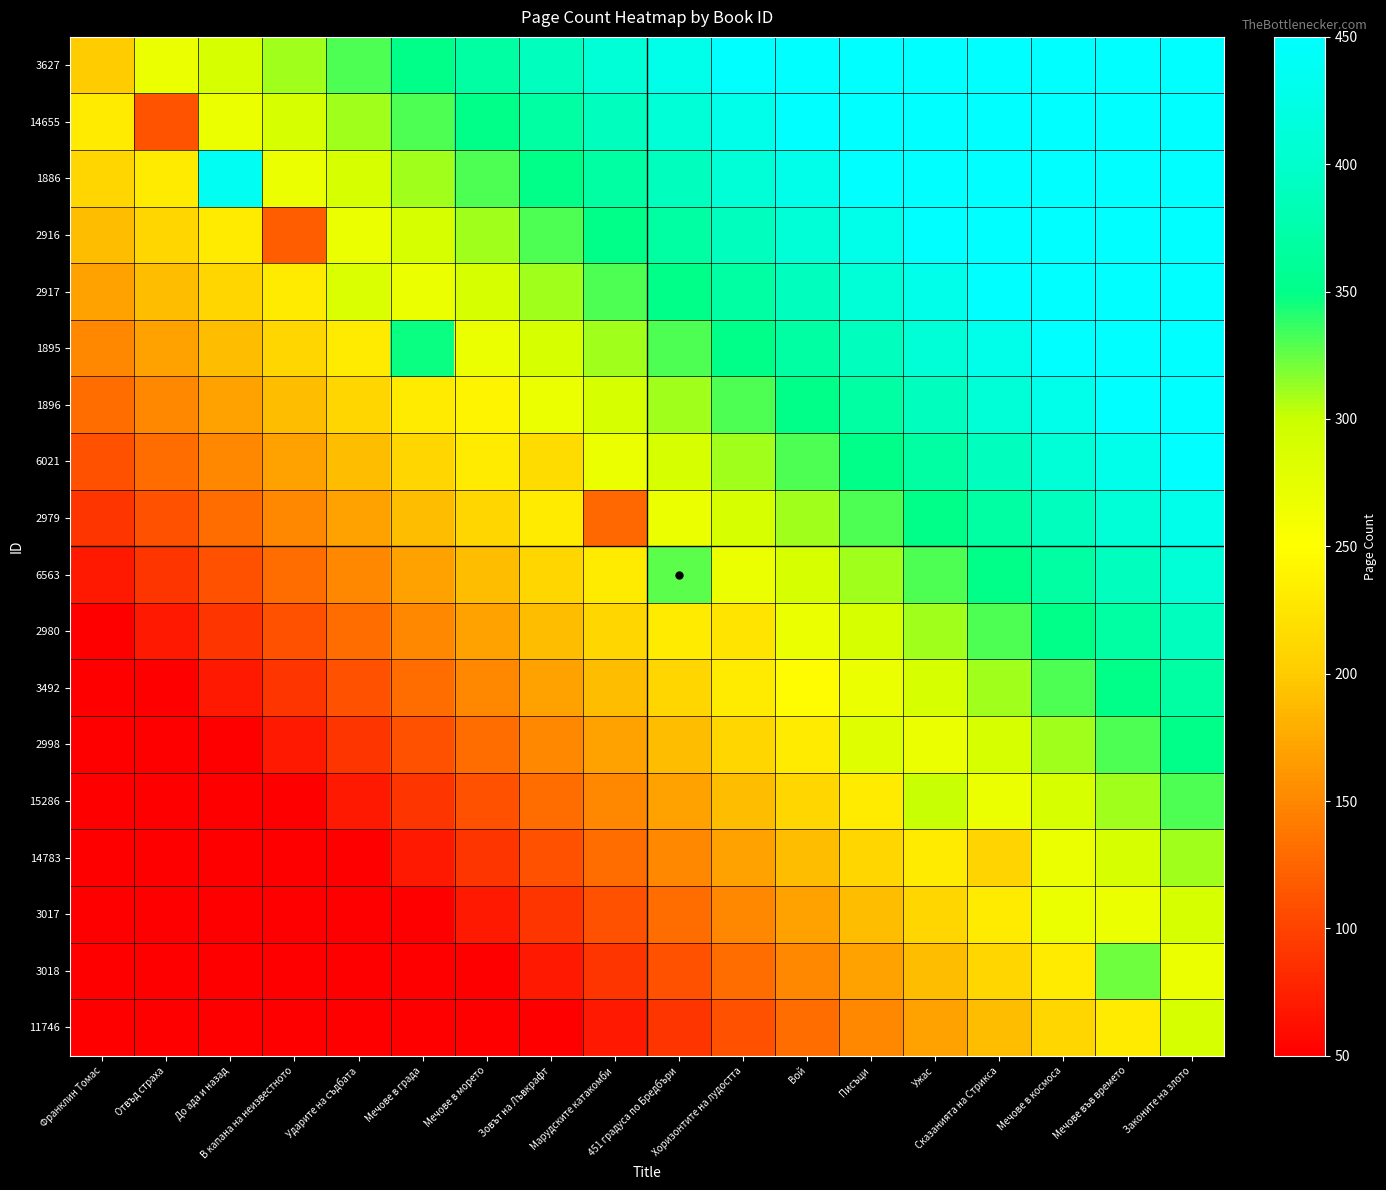

What is the maximum value shown in the chart?

450